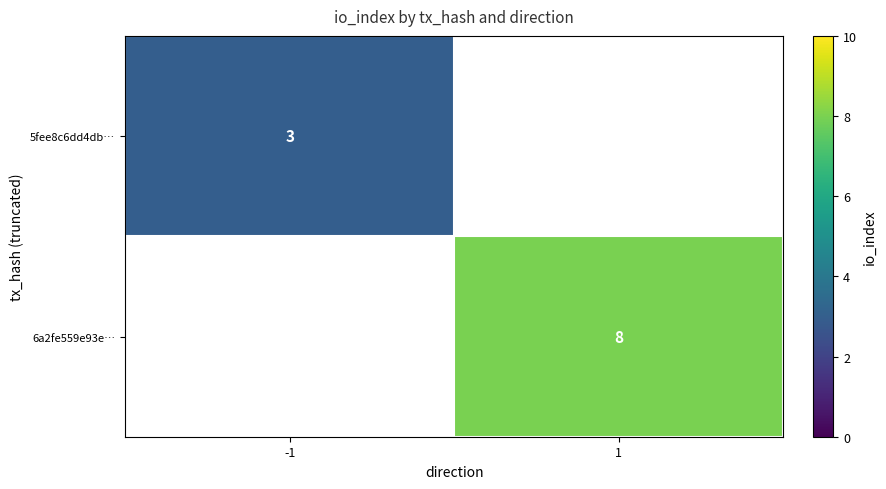

True or false: 5fee8c6dd4db… has a value of 2 at -1.

False